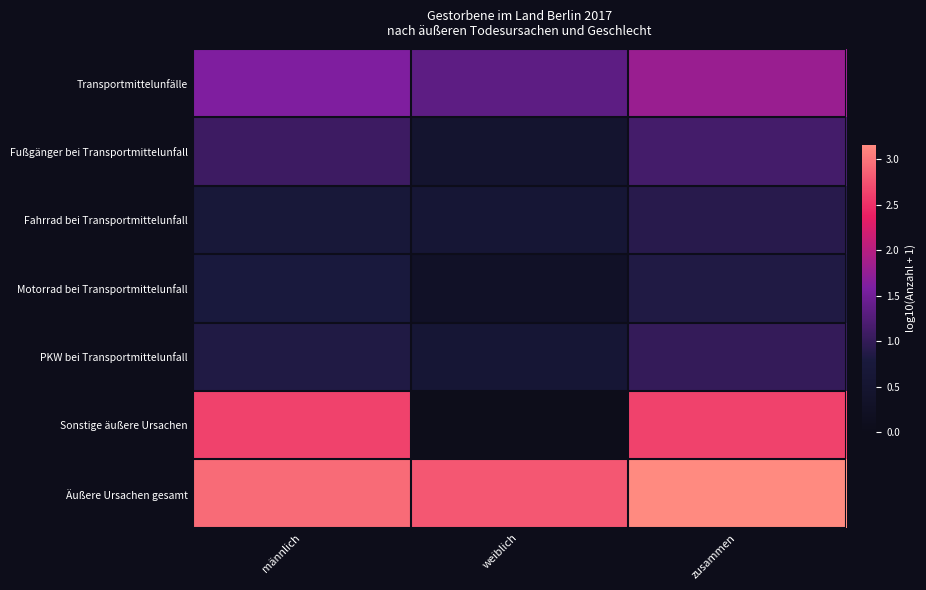

What is the spread (max minus min) of values at zusammen?

6.0